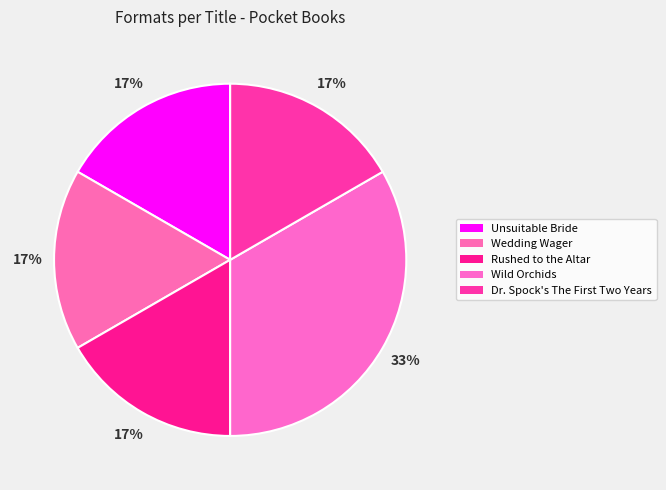

Combined, what portion of the pie is Unsuitable Bride and Wedding Wager?

33.3%